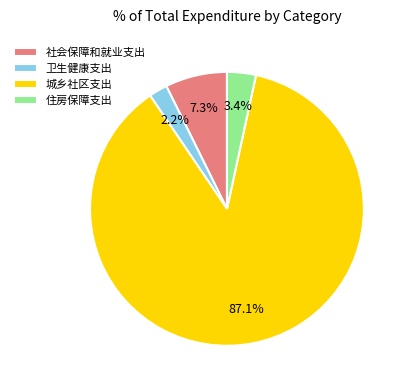

The 卫生健康支出 slice represents 14% of the pie. True or false?

False